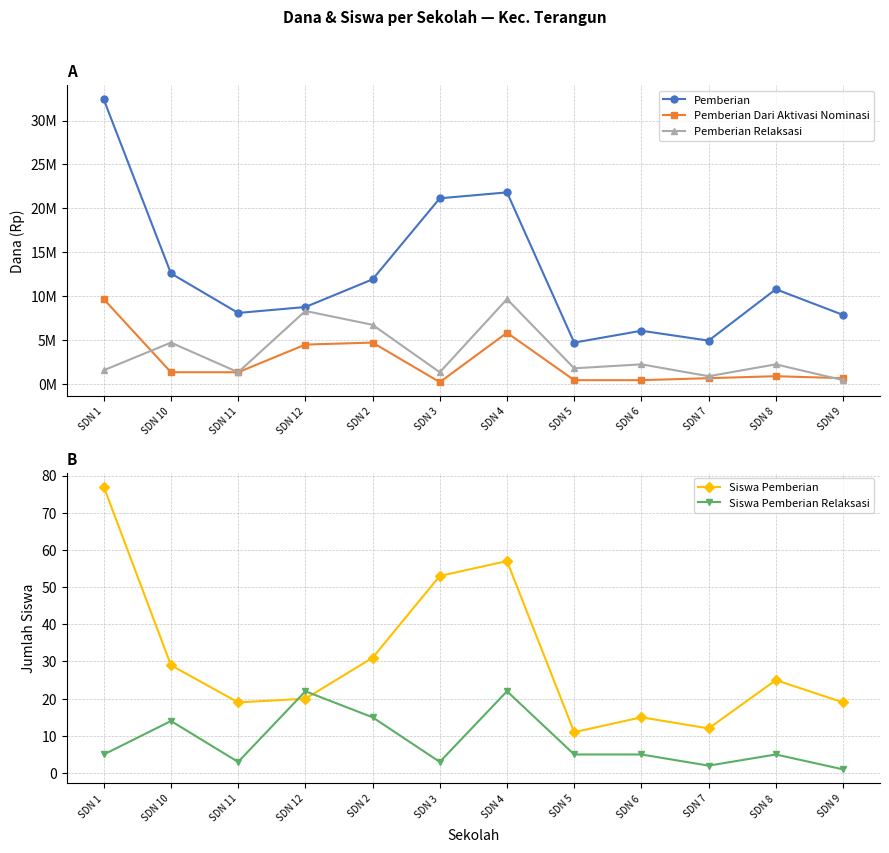

Is it true that Pemberian equals 28903275 at SDN 3?

False